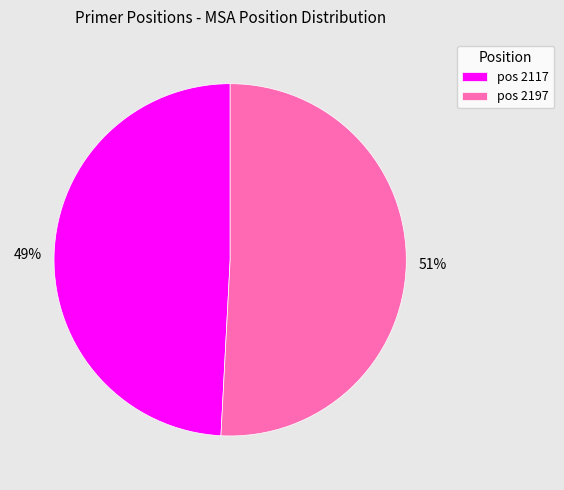

Approximately how many times larger is the value at pos 2197 compared to pos 2117?

1.0